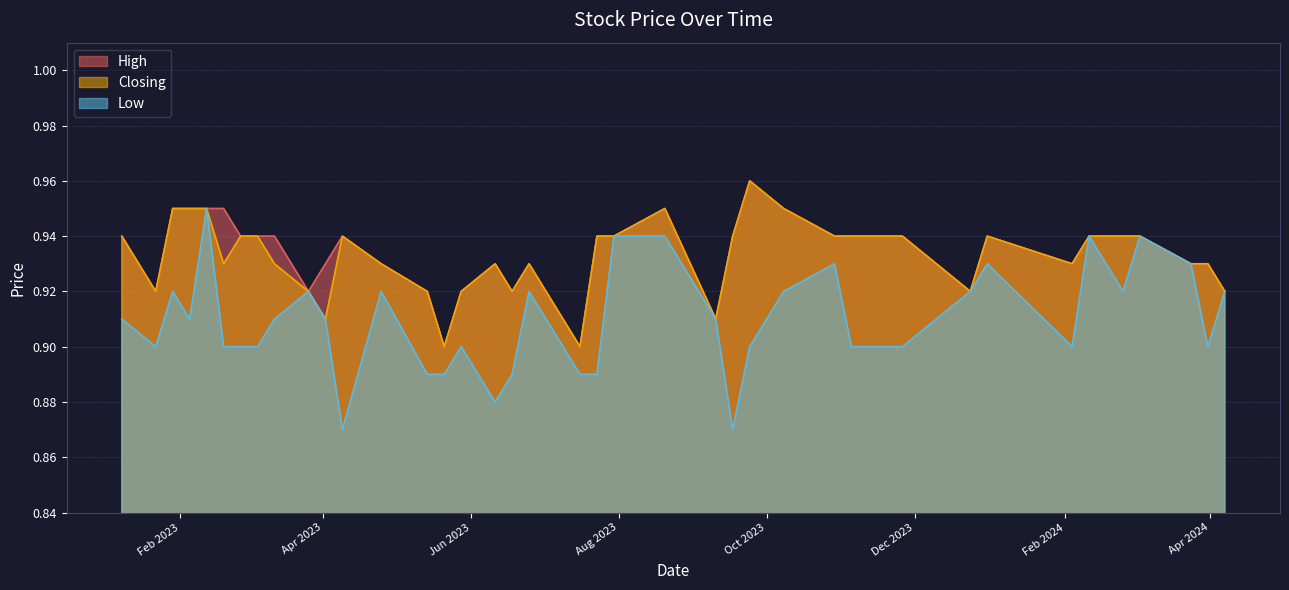

Which series has the largest range (max minus min)?

Low